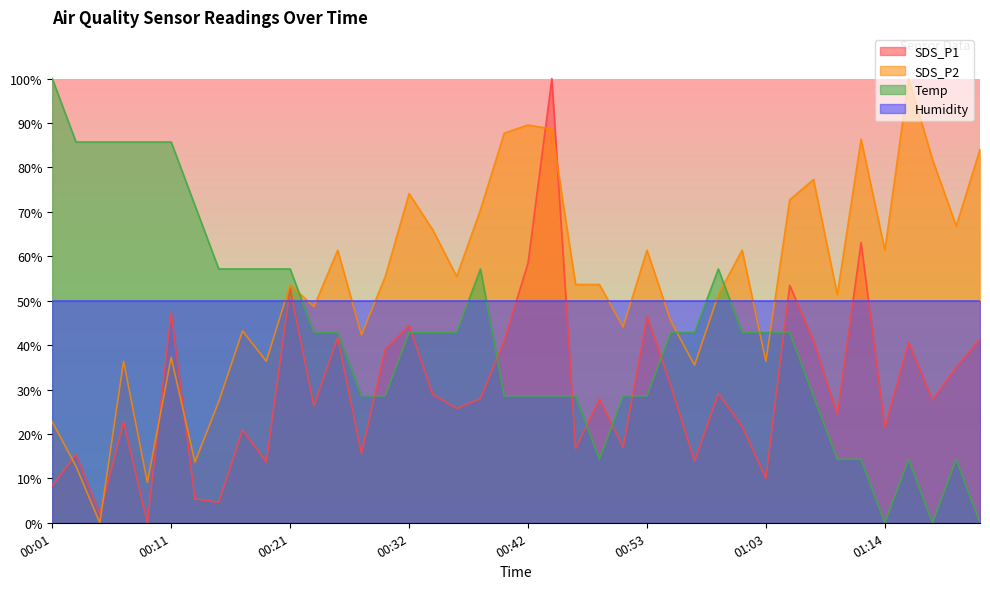

True or false: Temp has a value of 85.7 at 00:05.

True